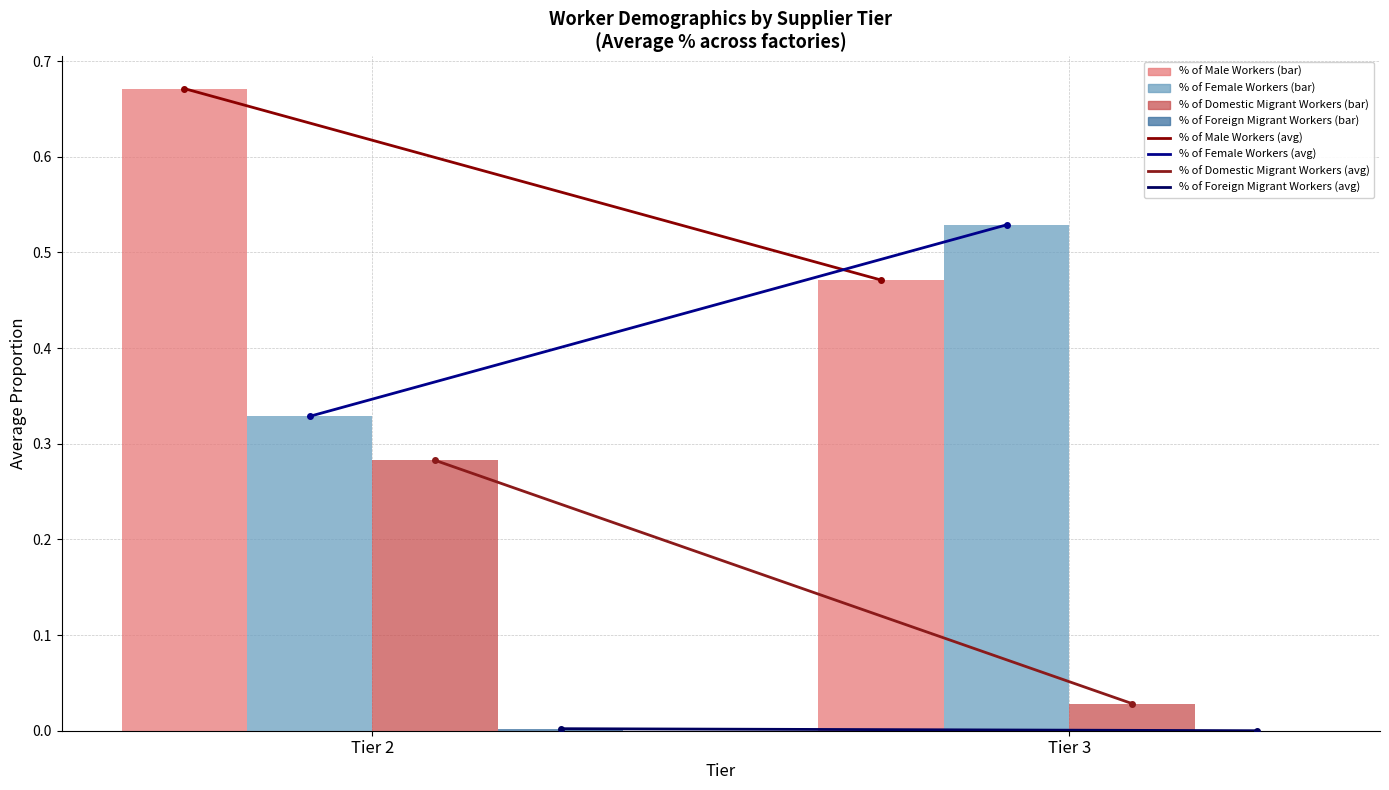

What is the total value across all series at Tier 2?

1.3